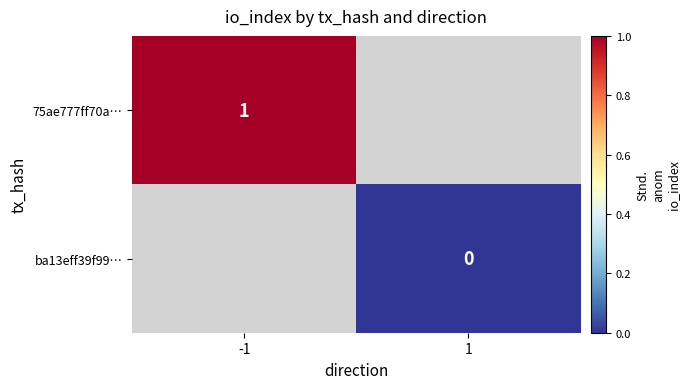

At how many categories does at least one series exceed 0?

1